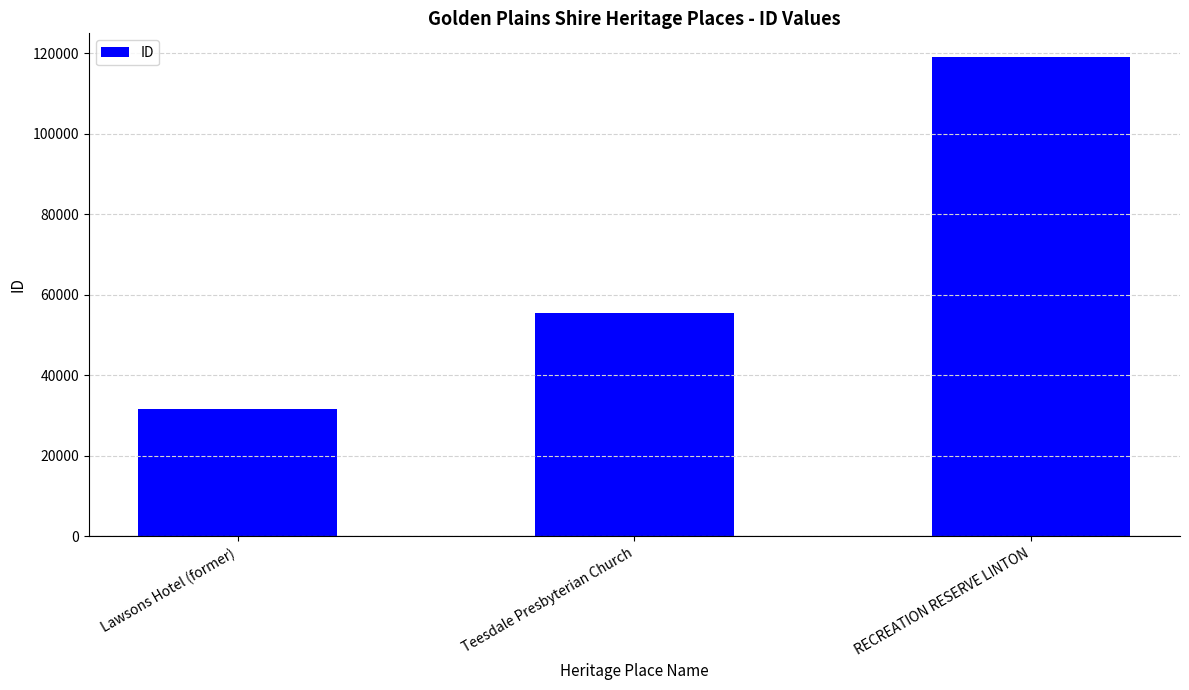

List the labels in order of value, smallest first.

Lawsons Hotel (former), Teesdale Presbyterian Church, RECREATION RESERVE LINTON